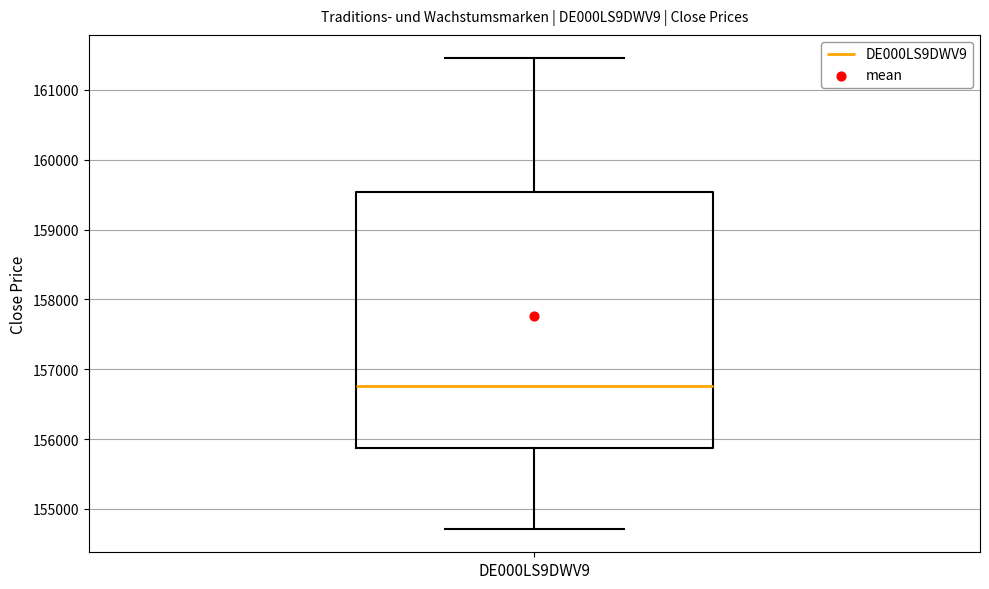

Where is the lower edge of the box for DE000LS9DWV9 on the y-axis? The values are not printed on the chart, so give them approximately, as read against the axis.

155900